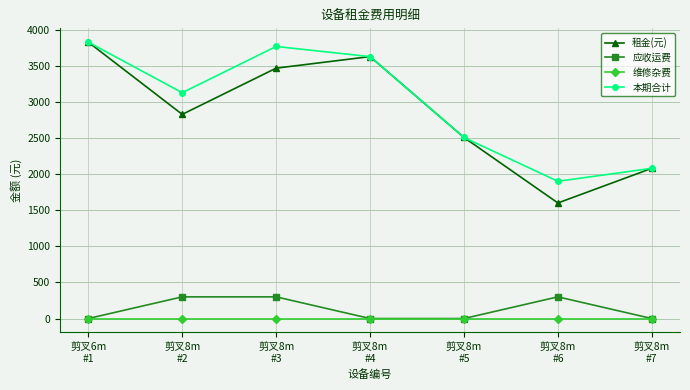

What is the minimum value for 租金(元)?

1600.0